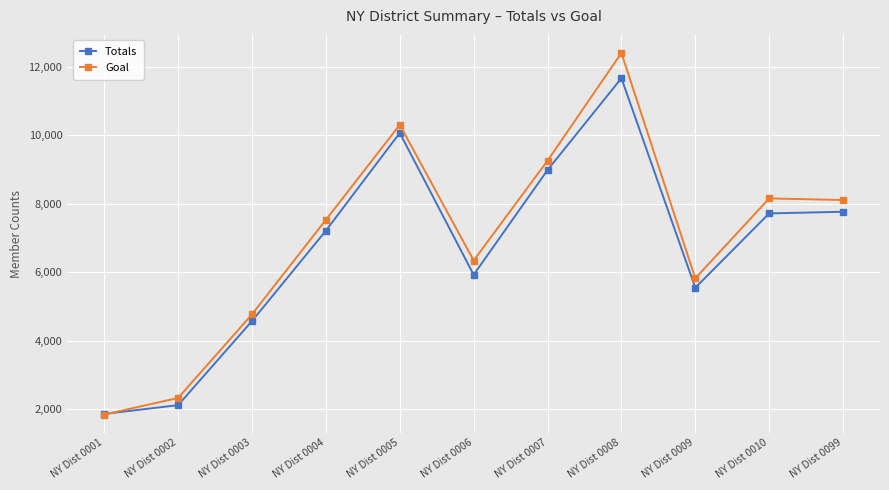

Does the chart display data point markers on the line(s)?

Yes